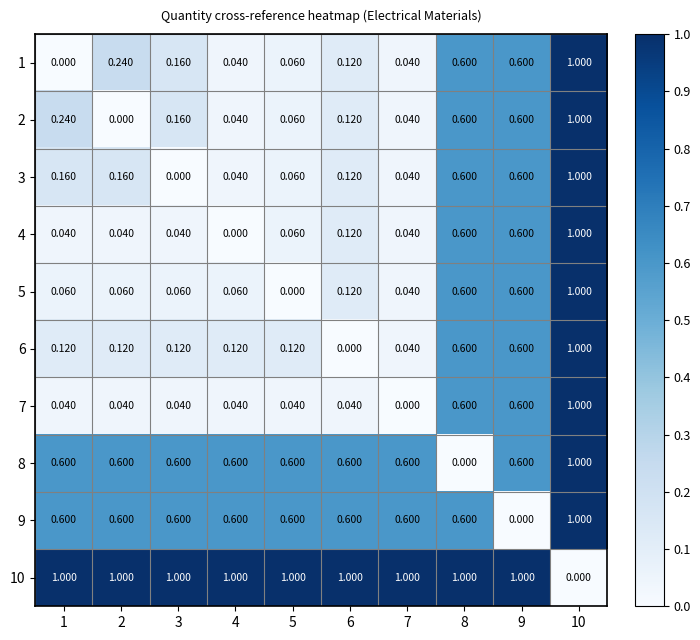

What is the maximum value shown in the chart?

1.0